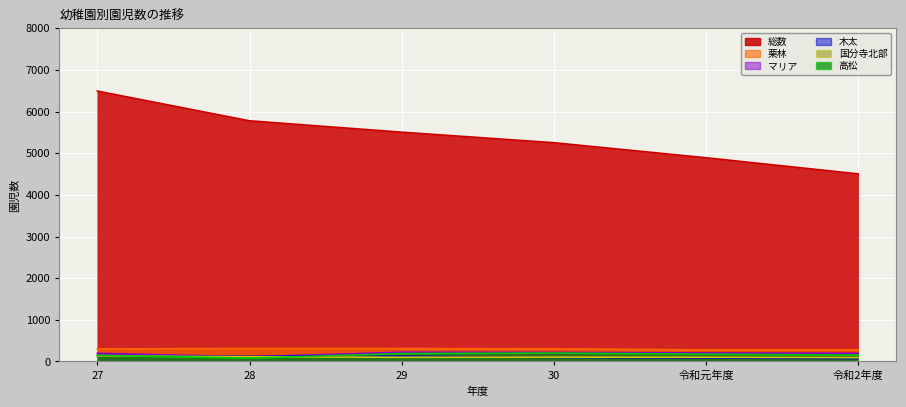

How many interior local peaks does the 国分寺北部 series have?

1